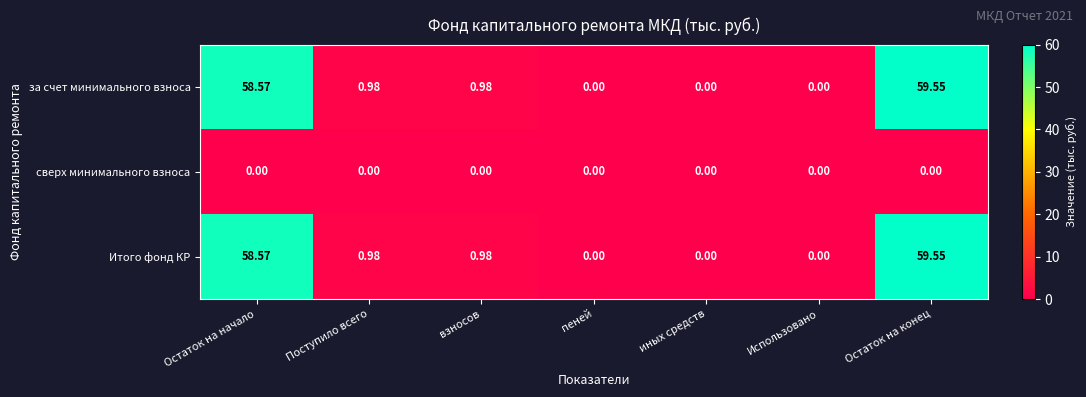

At which category is the sum across all series the highest?

Остаток на конец